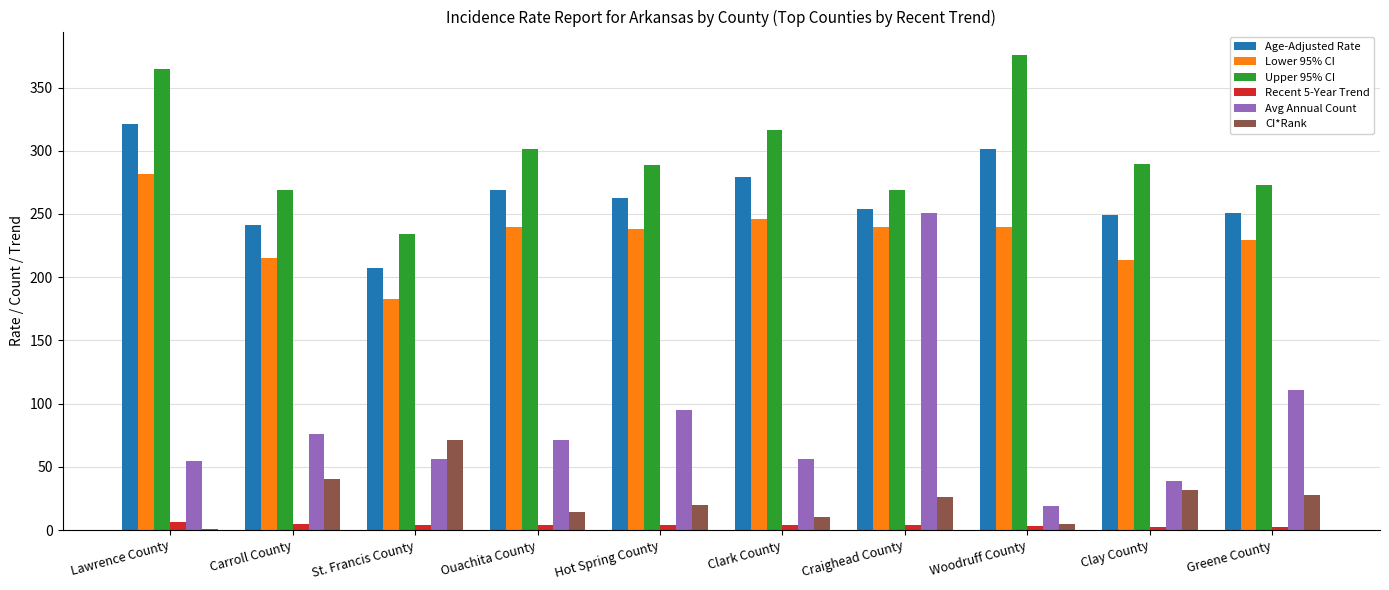

The CI*Rank series shows 10.8 at Craighead County. True or false?

False